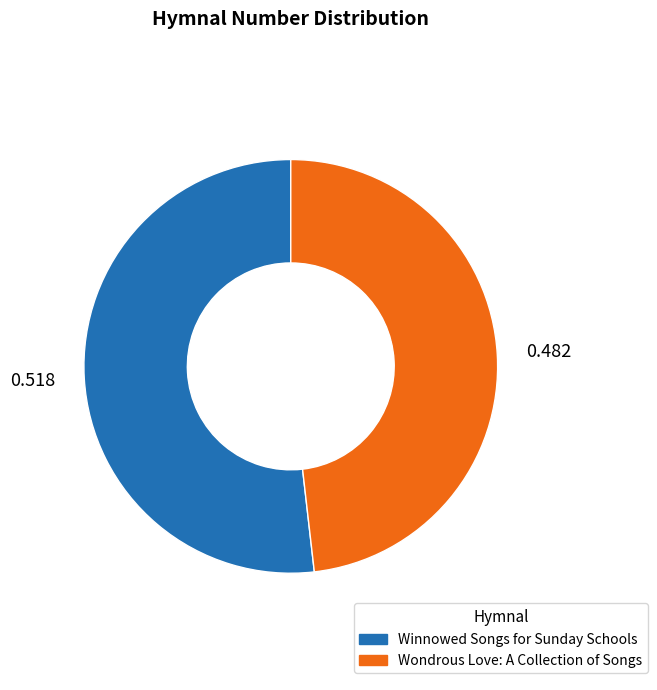

Is it true that Winnowed Songs for Sunday Schools is 52% of the pie?

True